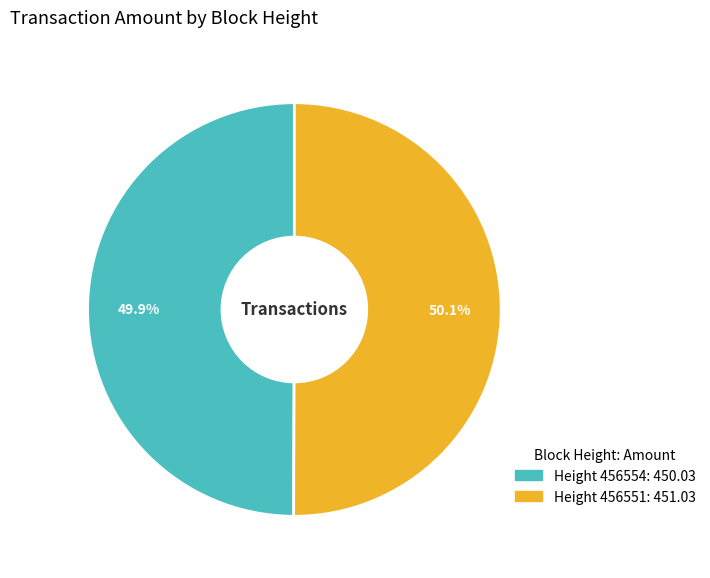

How many slices are in this pie chart?

2